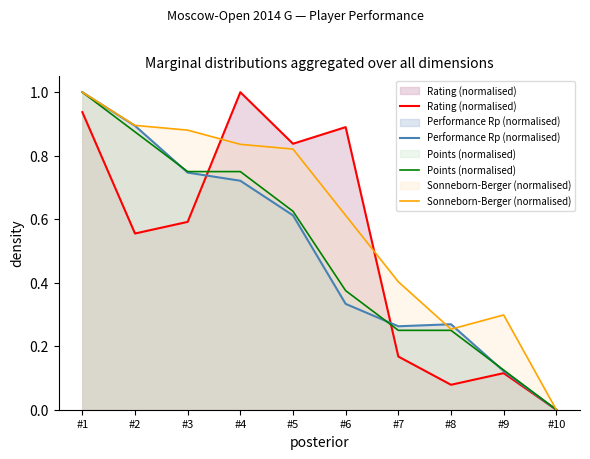

At which label does Performance Rp (normalised) reach its peak?

#1